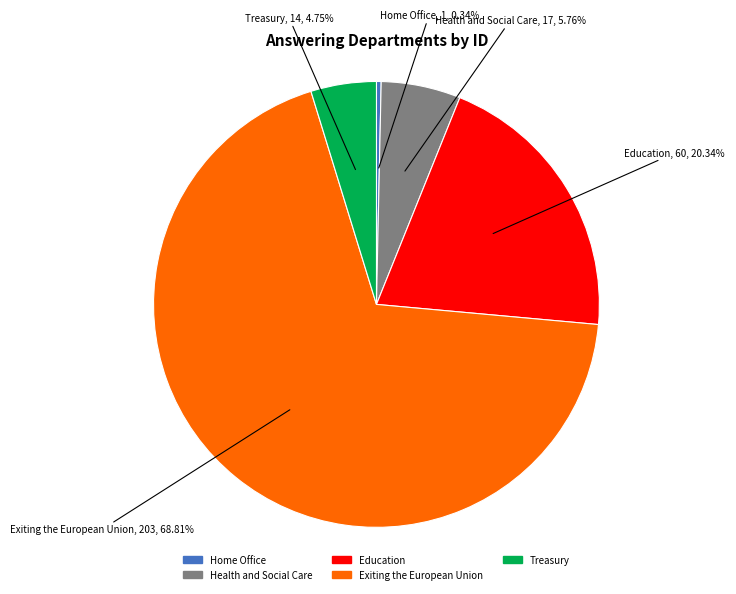

What percentage is the Exiting the European Union slice, to the nearest percent?

69%